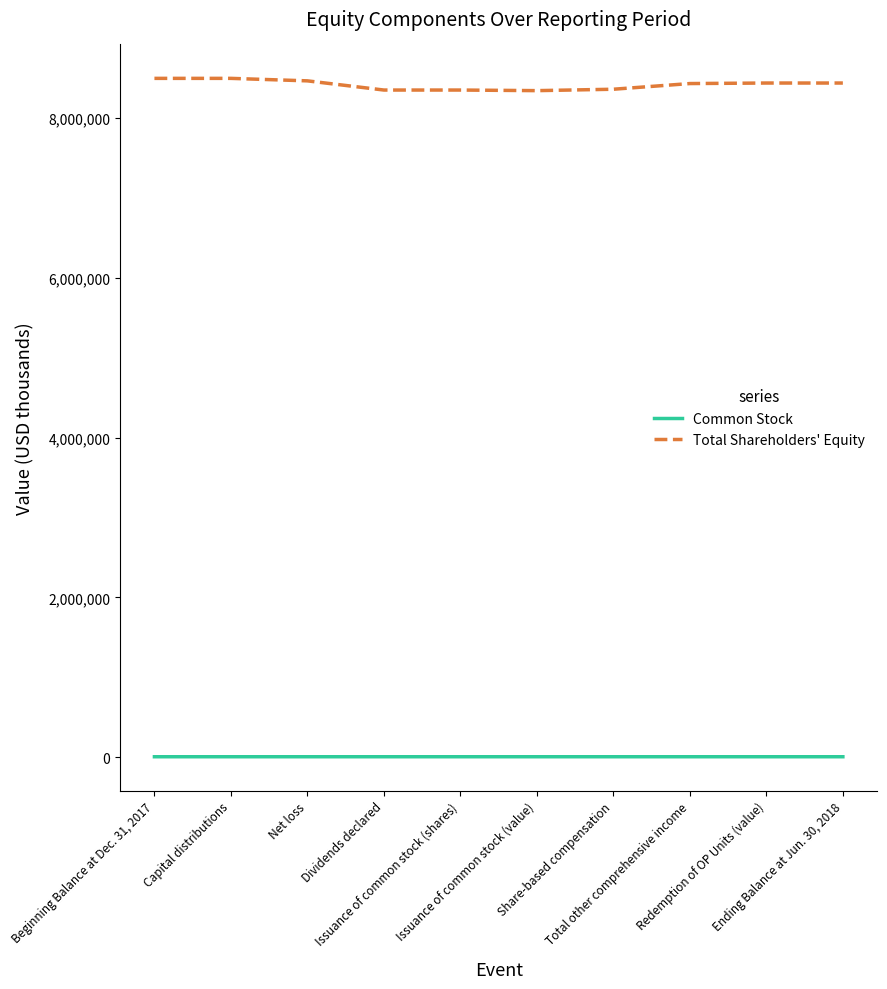

True or false: Total Shareholders' Equity and Common Stock intersect in this chart.

False